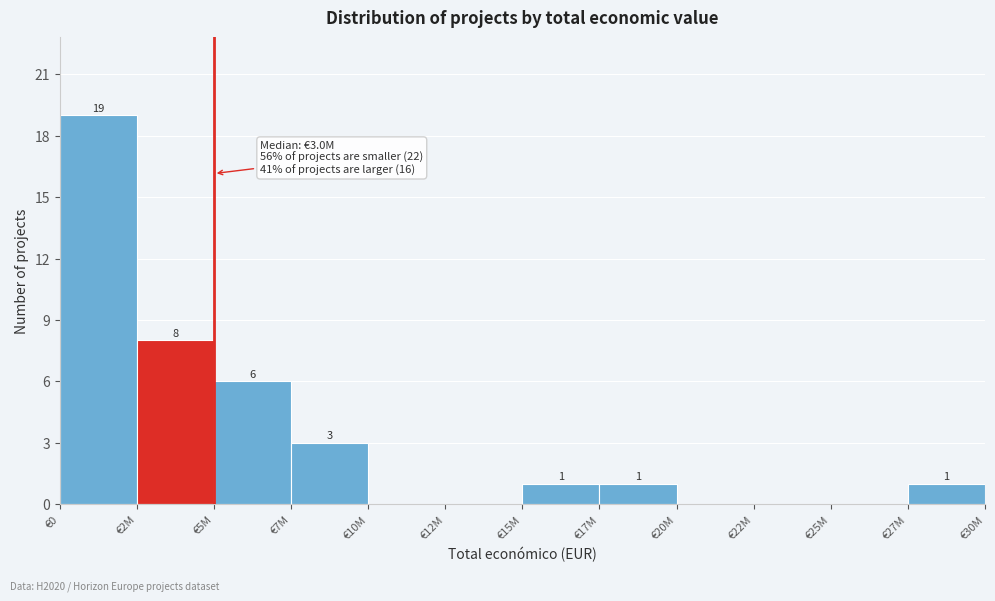

Reading right to left, what are all the values shown in this chart?

€27M=1	€25M=0	€22M=0	€20M=0	€17M=1	€15M=1	€12M=0	€10M=0	€7M=3	€5M=6	€2M=8	€0=19